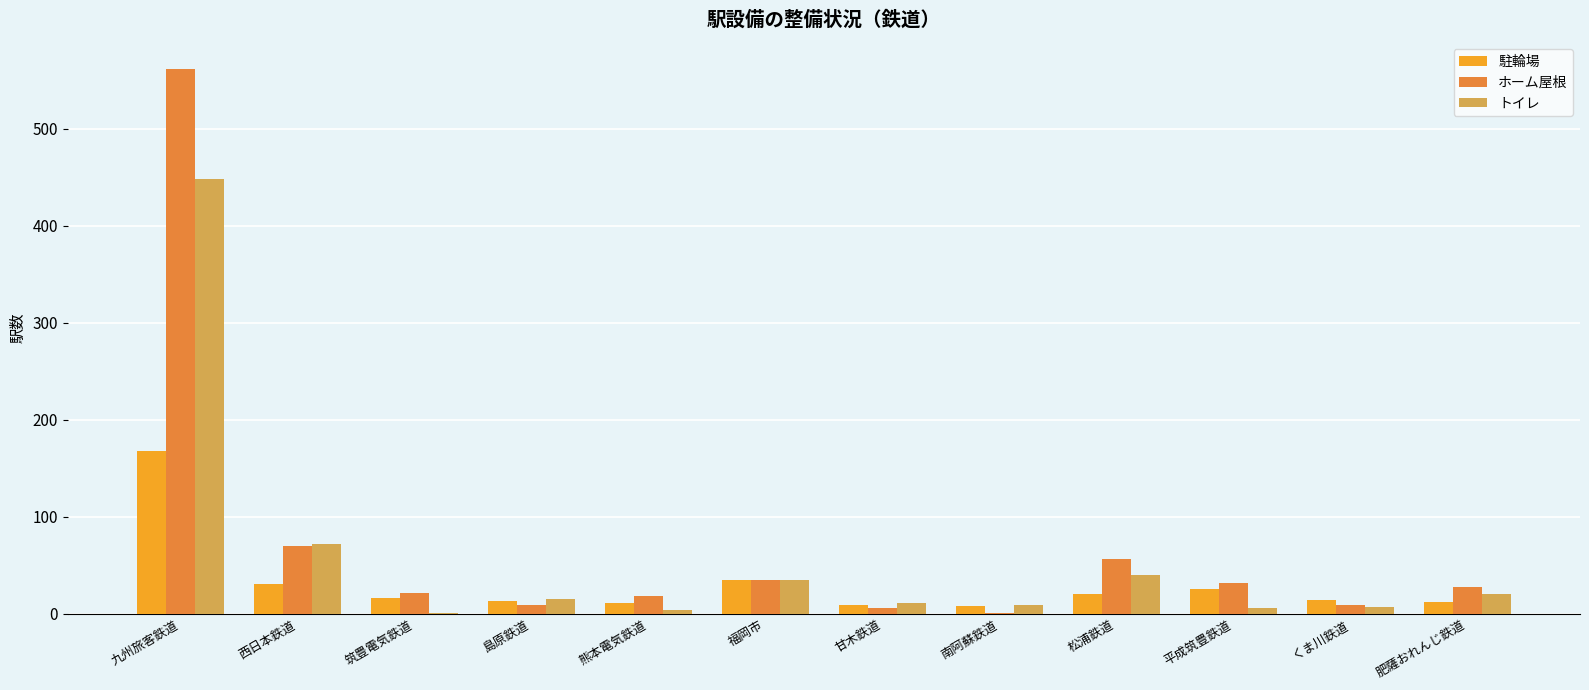

What is the difference between the トイレ values at 筑豊電気鉄道 and くま川鉄道?

6